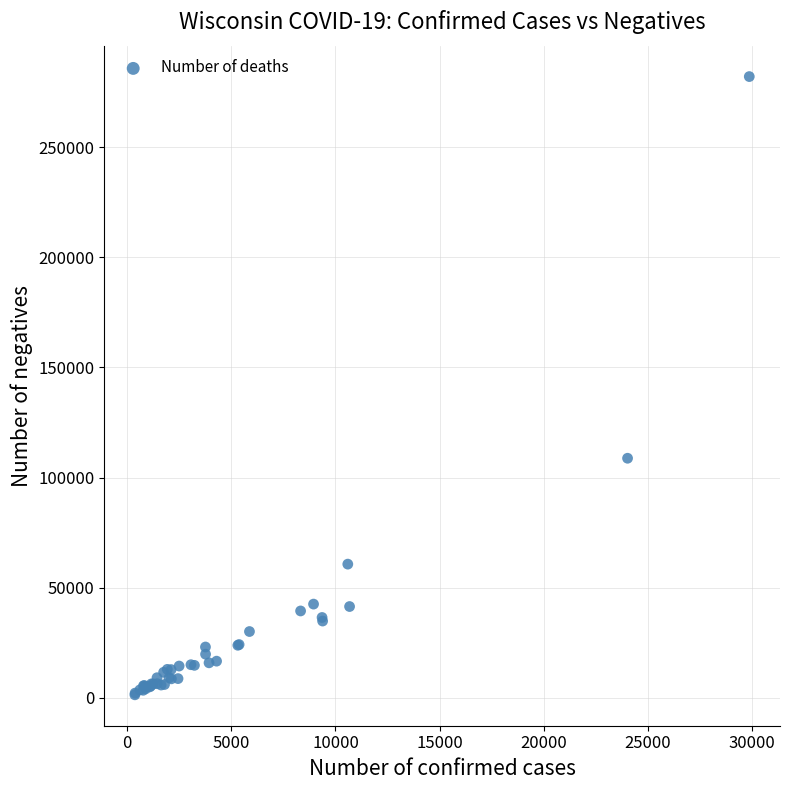

What Y value in the scatter plot is closest to 141736?

108794